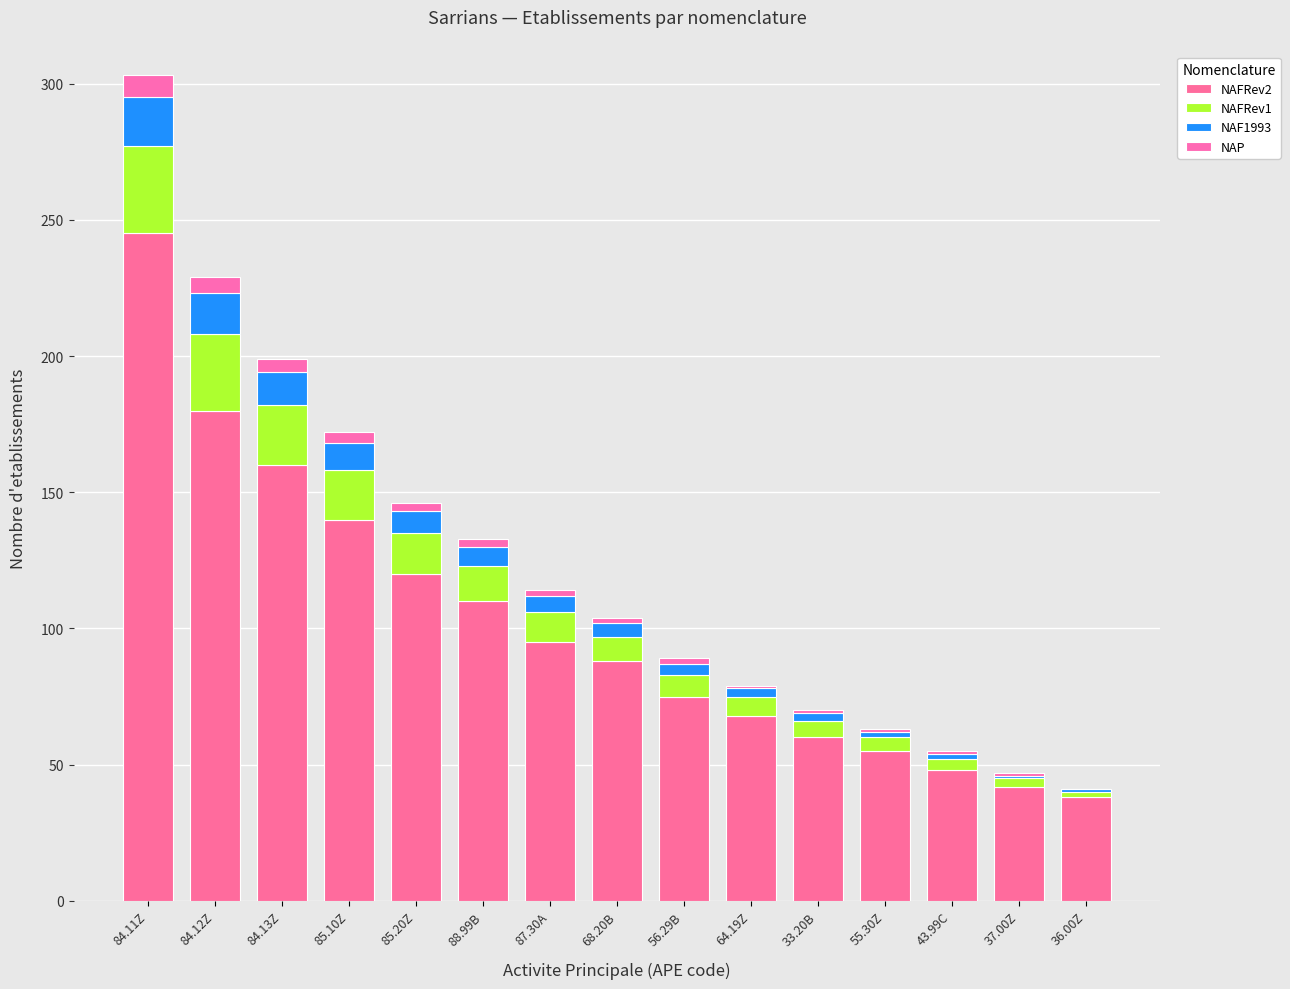

Read the NAF1993 value at 64.19Z.

3